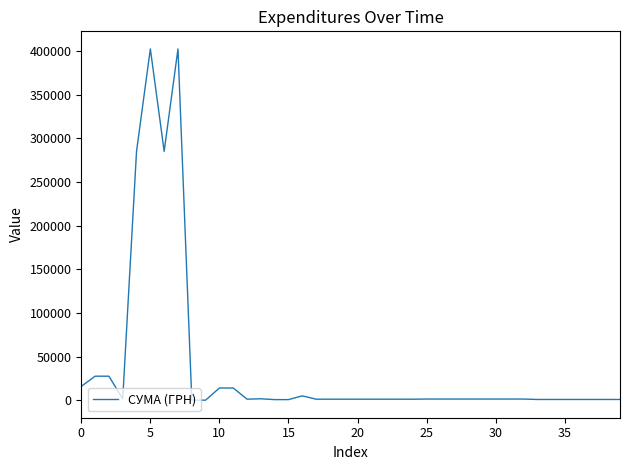

What is the greatest value displayed?

402557.3